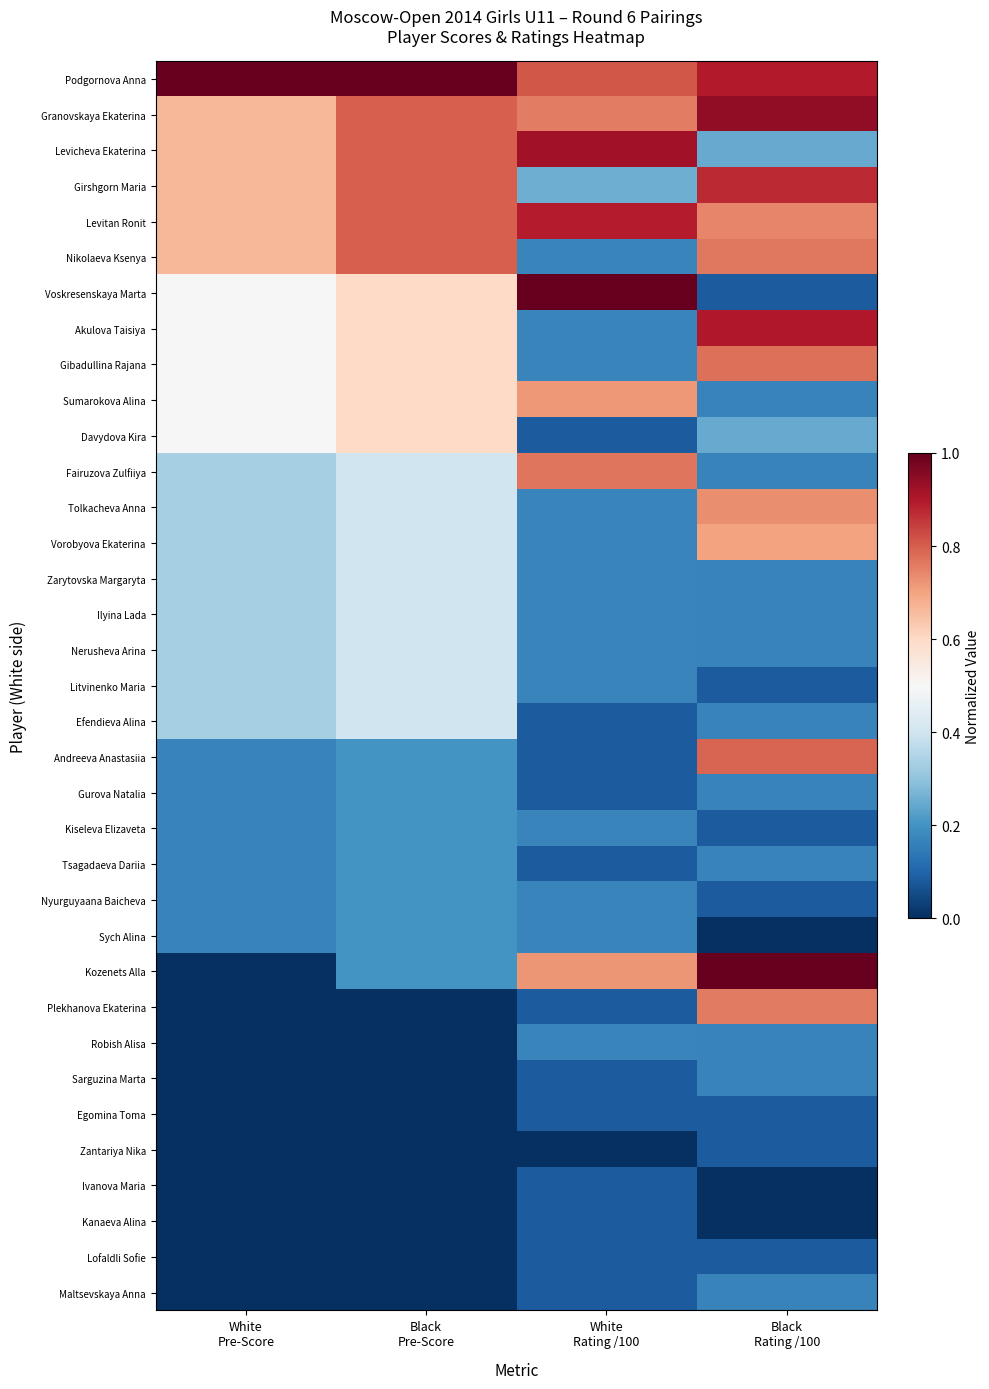

At how many categories does at least one series exceed 0?

4